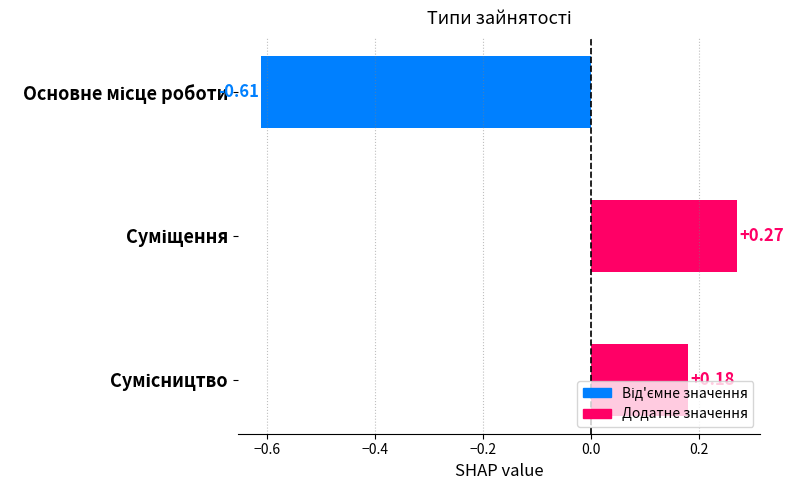

What is the difference between the maximum and minimum values?

0.9